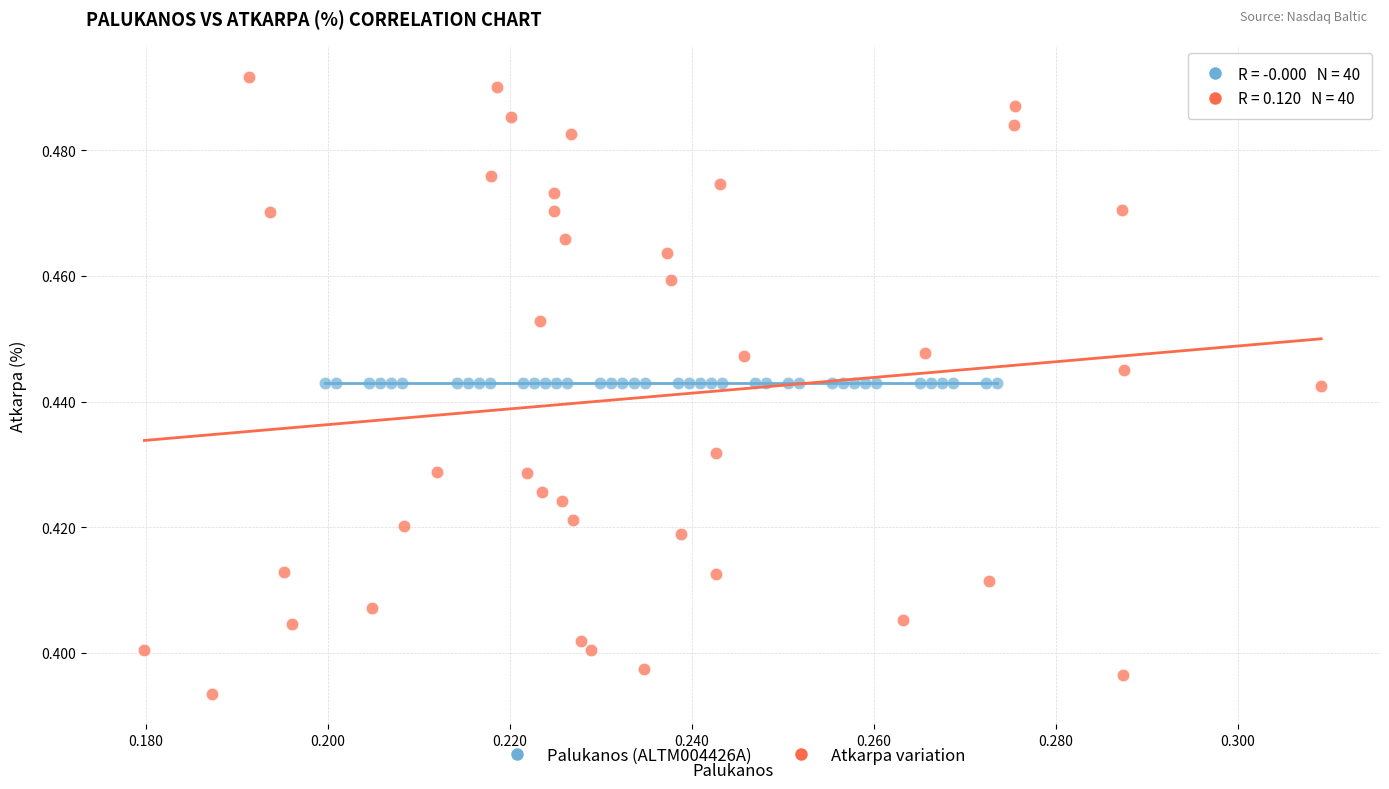

Which series reaches the maximum Y coordinate?

Atkarpa variation